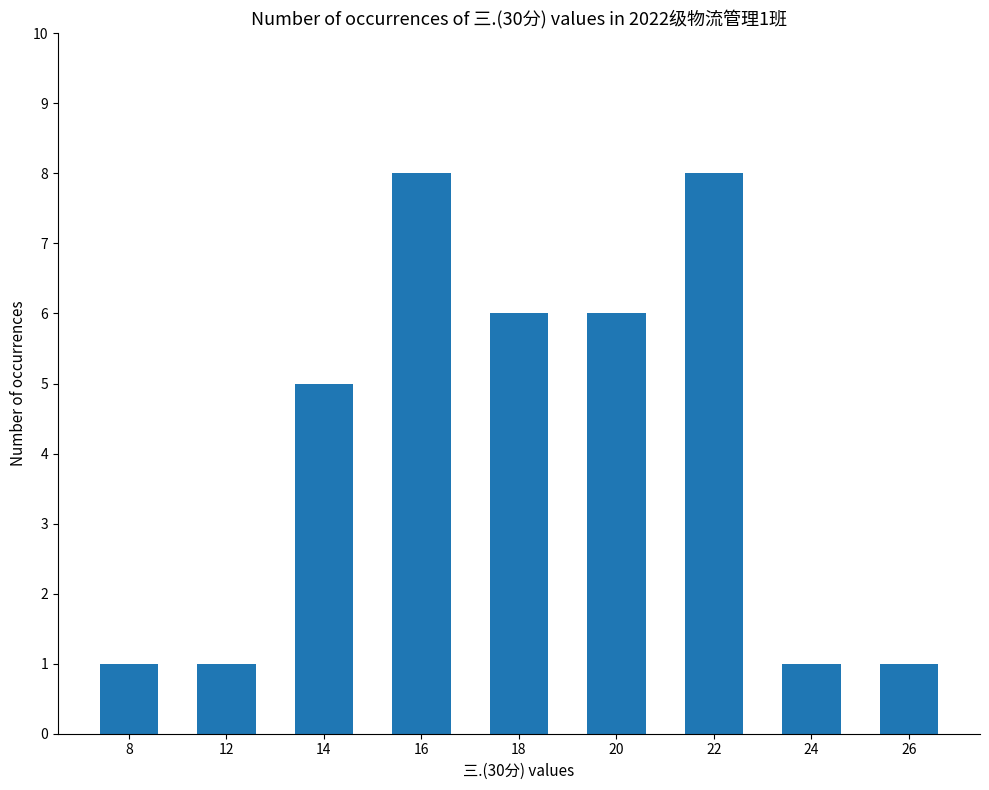

What is the average value?

4